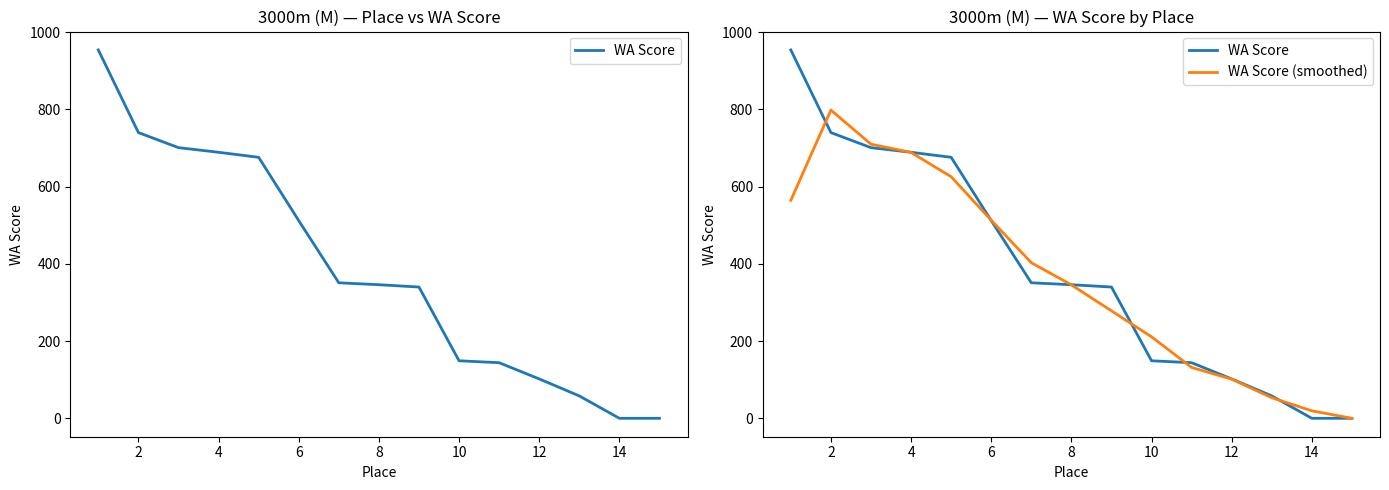

Reading right to left, transcribe all the data shown in this chart.

WA Score: 0.0	0.0	58.0	102.0	144.0	149.0	340.0	346.0	351.0	512.0	676.0	689.0	701.0	740.0	954.0
WA Score (smoothed): 0.0	19.3	53.3	101.3	131.7	211.0	278.3	345.7	403.0	513.0	625.7	688.7	710.0	798.3	564.7